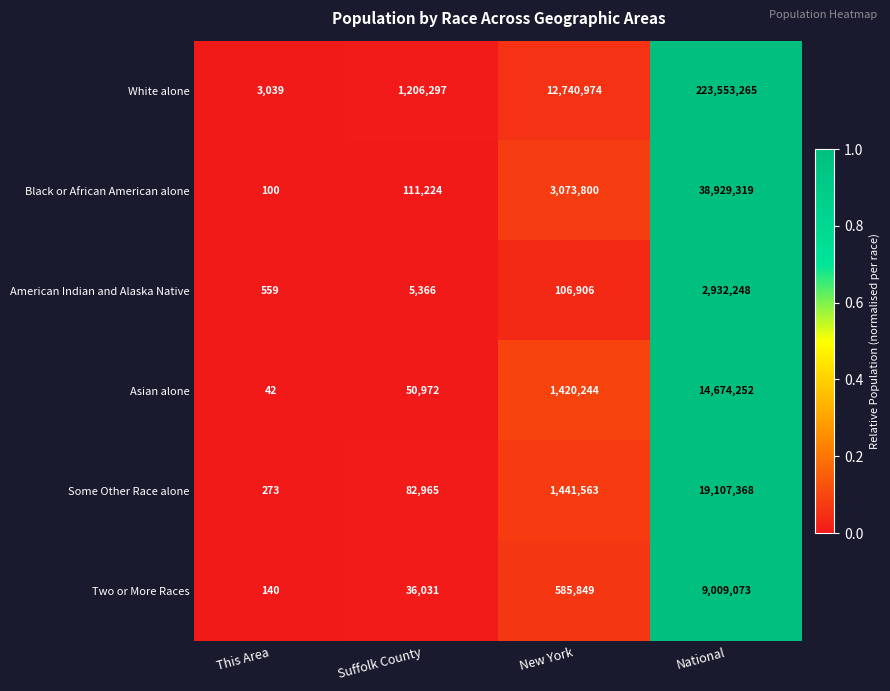

Which series has the largest range (max minus min)?

White alone